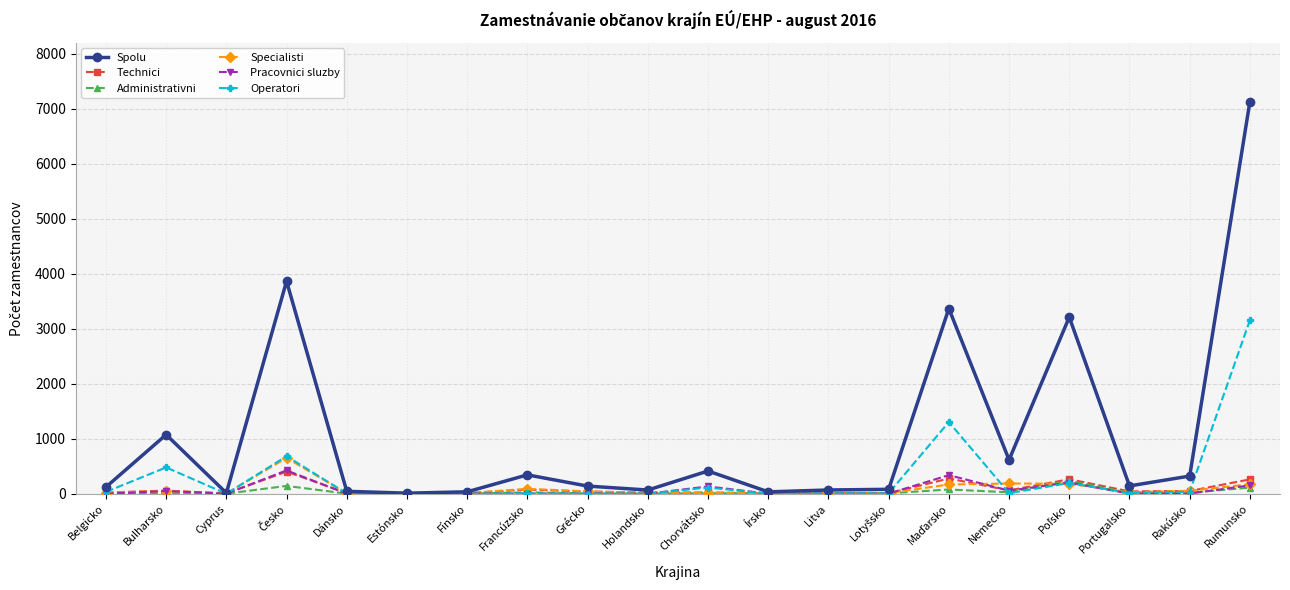

What is the approximate value of Technici at Dánsko, to the nearest 5?

10